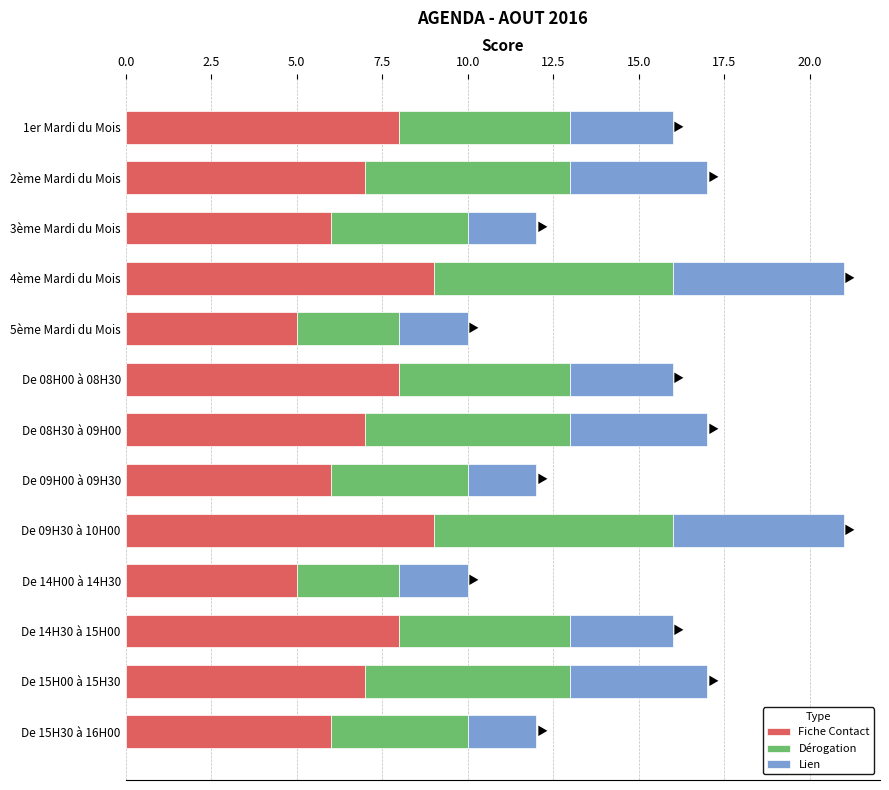

Is it true that Fiche Contact equals 7 at 2ème Mardi du Mois?

True